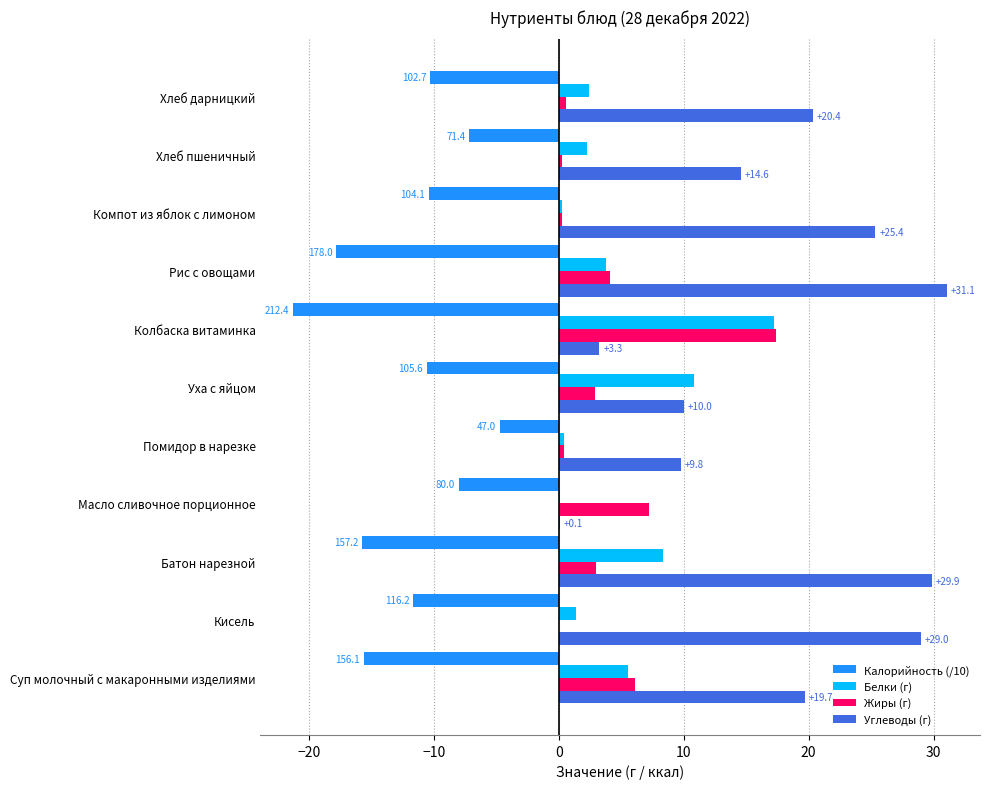

Where is Углеводы (г) nearest to the value 15?

Хлеб пшеничный